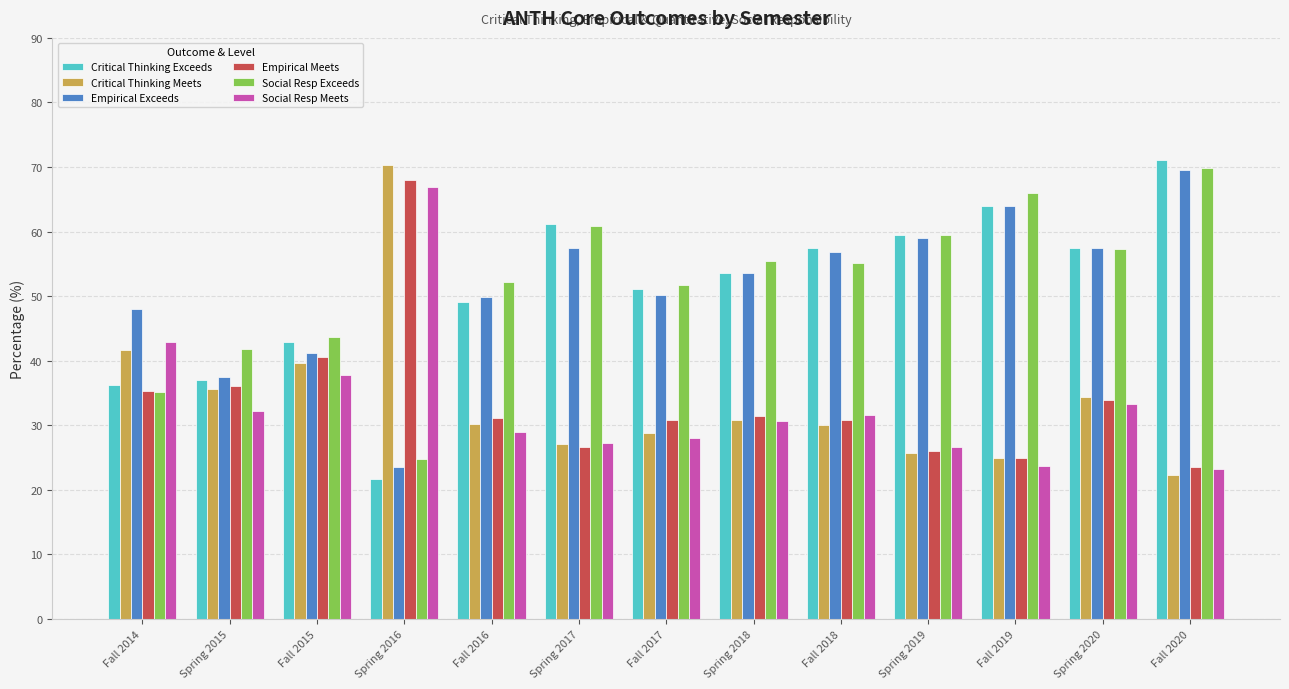

Is it true that Empirical Exceeds equals 57.5 at Spring 2020?

True